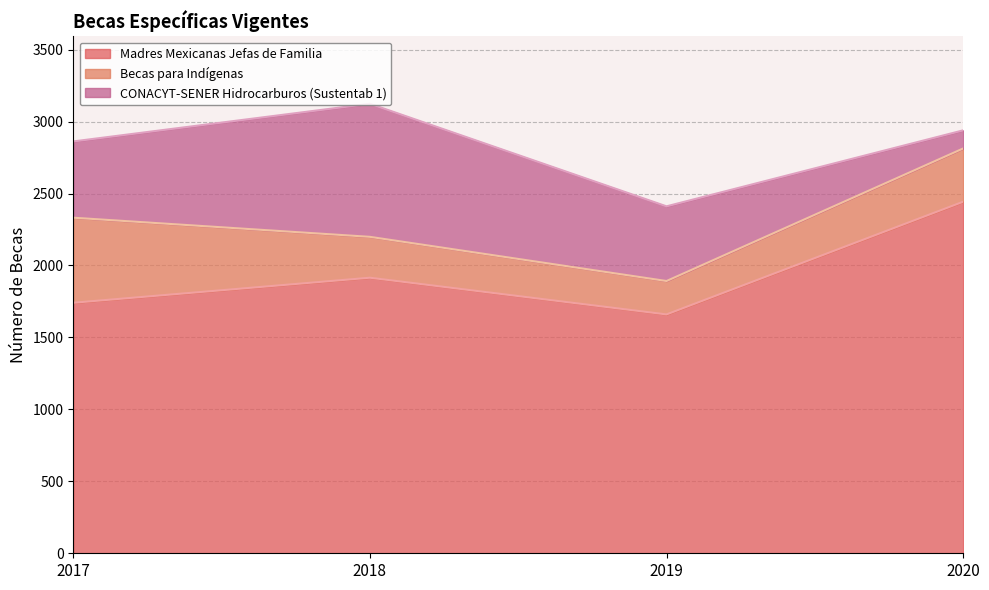

The value of Becas para Indígenas at 2017 is 146. True or false?

False